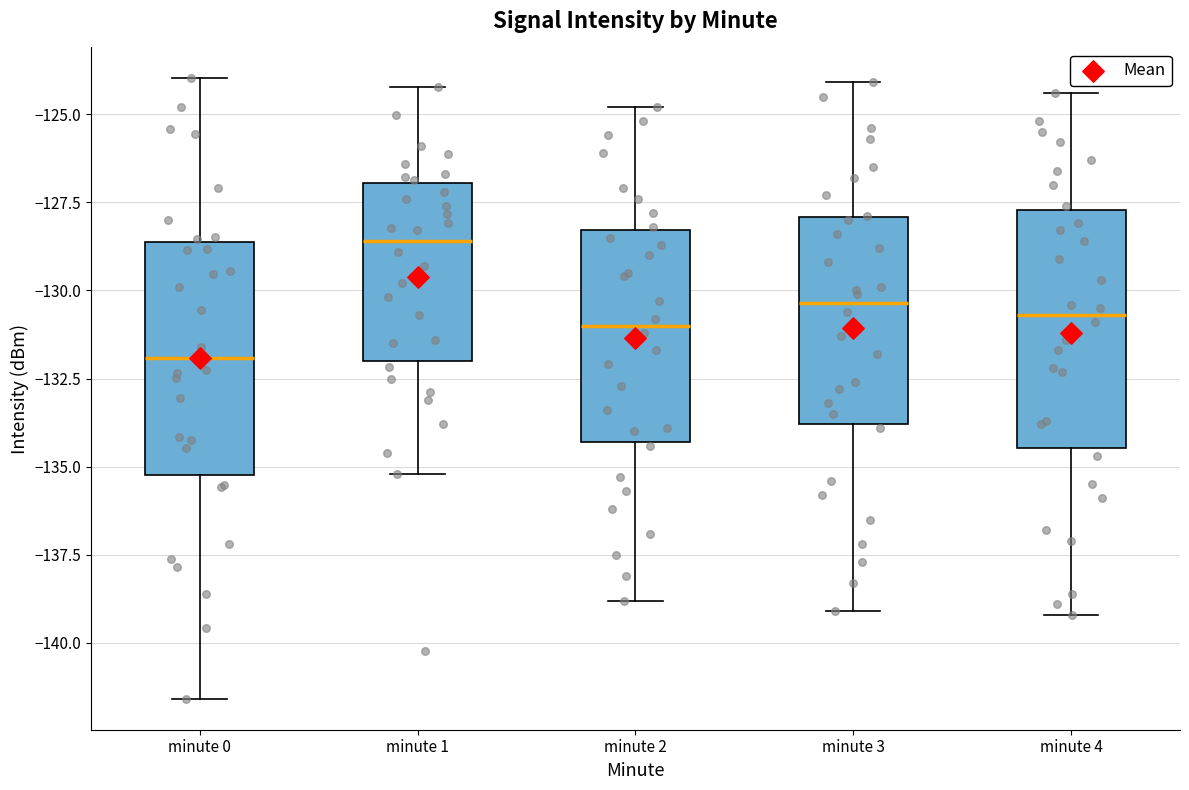

Which box has the lowest median line?

minute 0